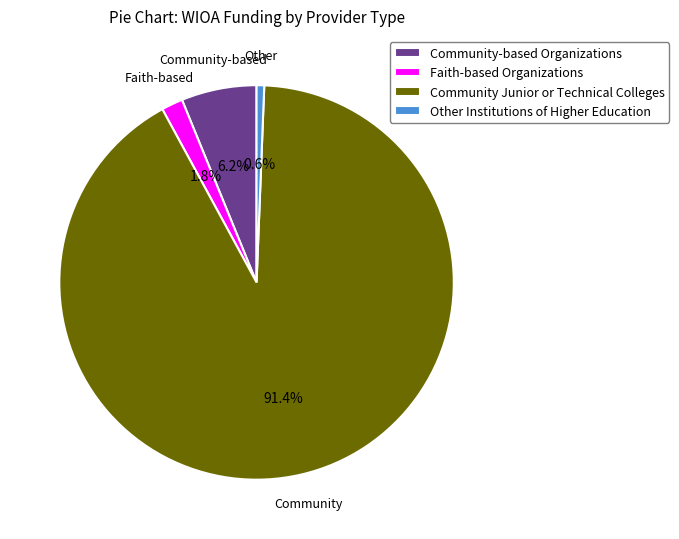

Is the sum of Faith-based Organizations and Other Institutions of Higher Education greater than half?

No